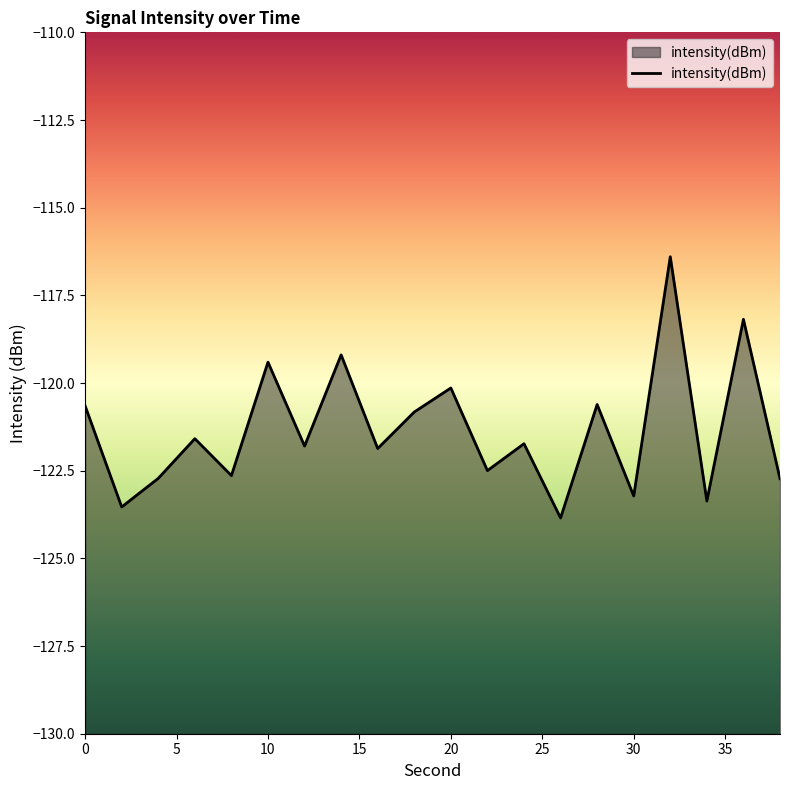

The chart shows a value of -120.7 at 0. True or false?

True